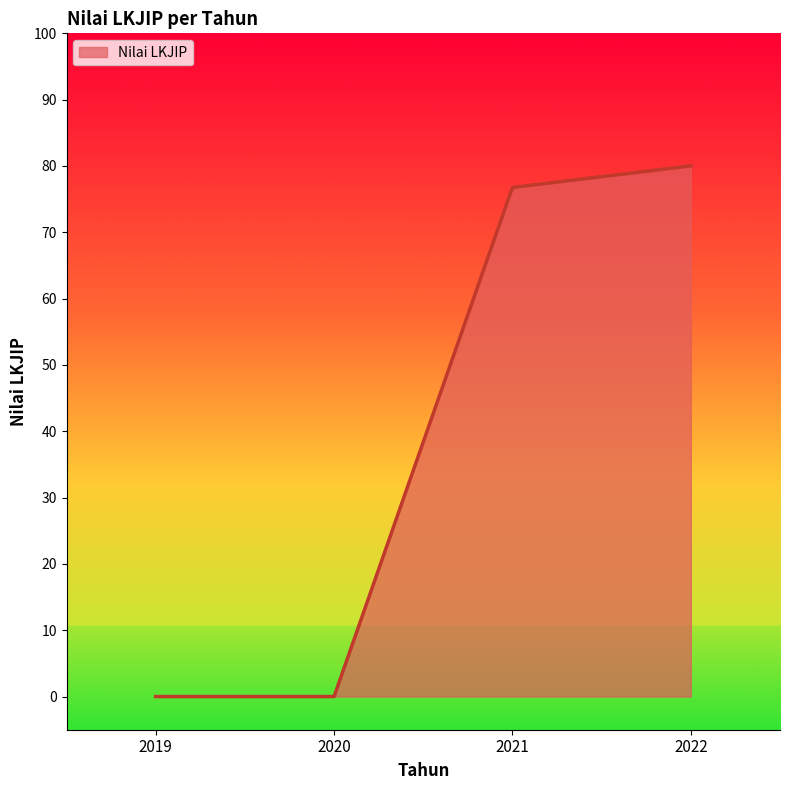

True or false: the data shows 23.5 at 2022.

False